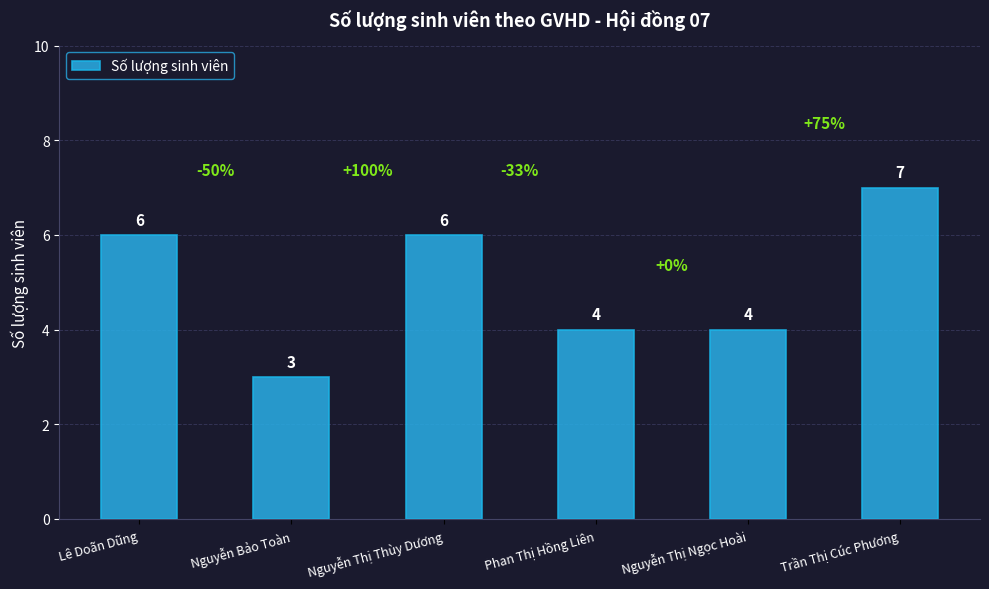

What is the minimum value shown in the chart?

3